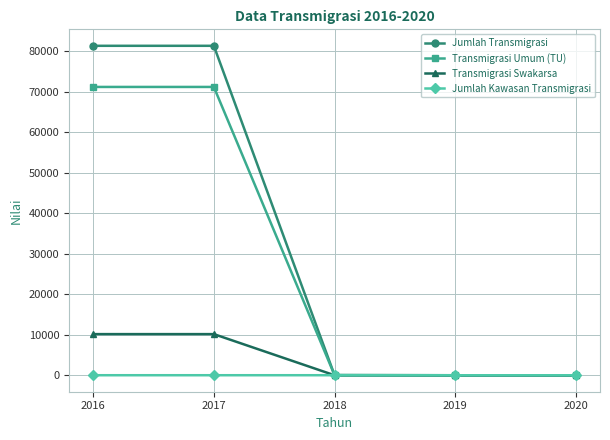

Which series changed the most between 2016 and 2018?

Jumlah Transmigrasi